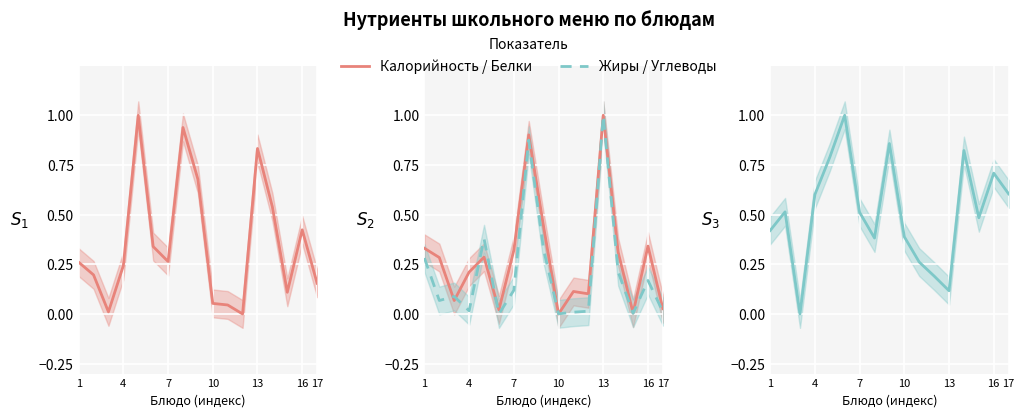

How many interior local peaks does the Углеводы series have?

5